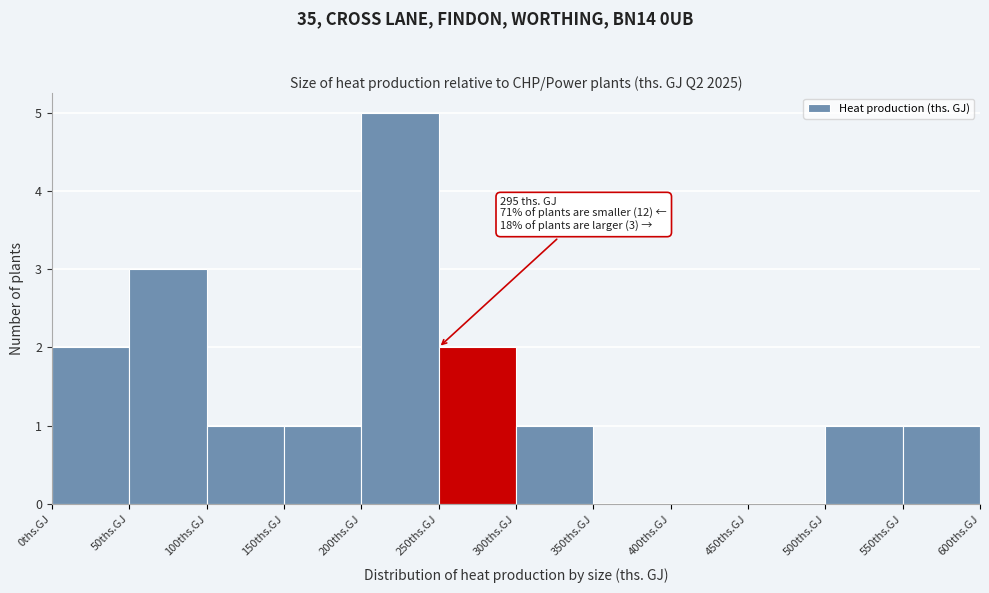

Which range on the x-axis has the tallest bar?

200 to 250